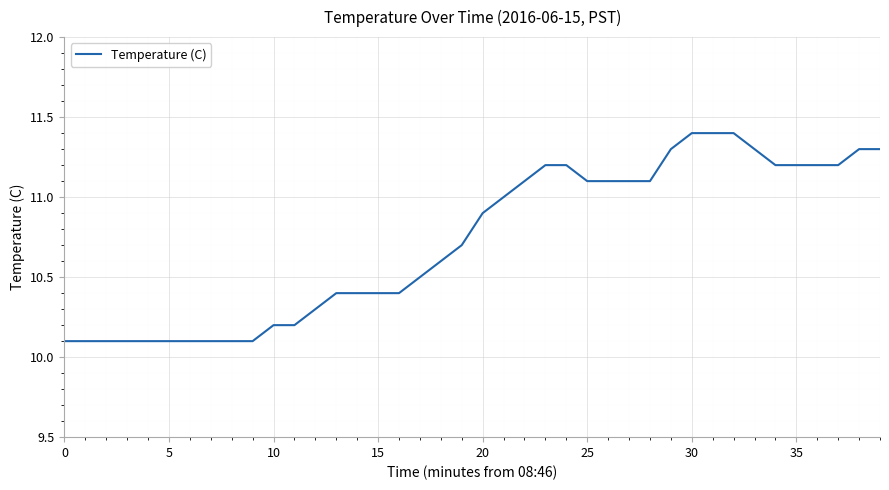

Reading left to right, what are all the values shown in this chart?

10.1	10.1	10.1	10.1	10.1	10.1	10.1	10.1	10.1	10.1	10.2	10.2	10.3	10.4	10.4	10.4	10.4	10.5	10.6	10.7	10.9	11.0	11.1	11.2	11.2	11.1	11.1	11.1	11.1	11.3	11.4	11.4	11.4	11.3	11.2	11.2	11.2	11.2	11.3	11.3